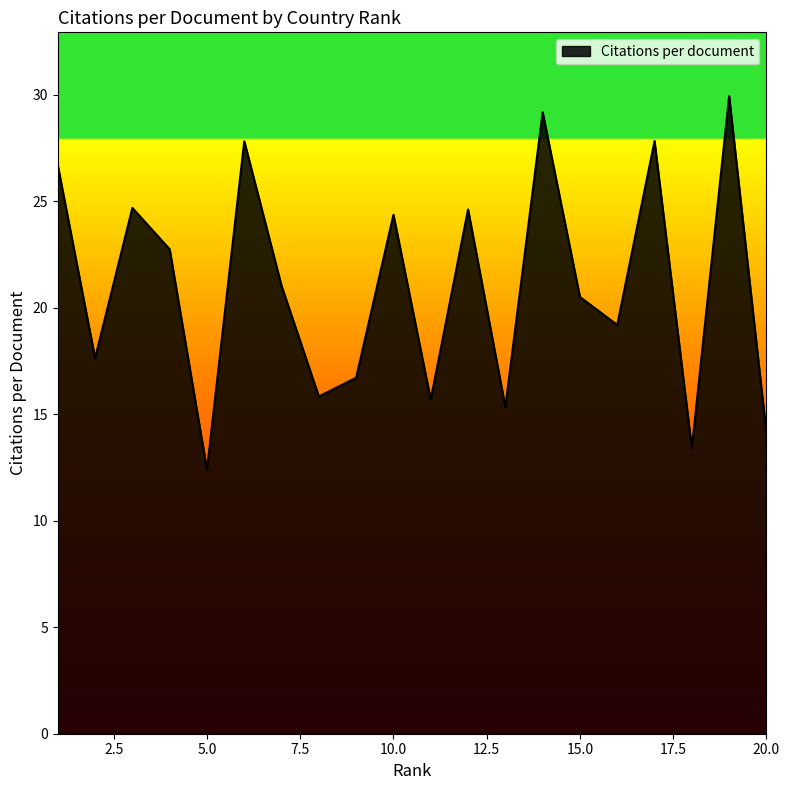

How many lines are shown in the chart?

1